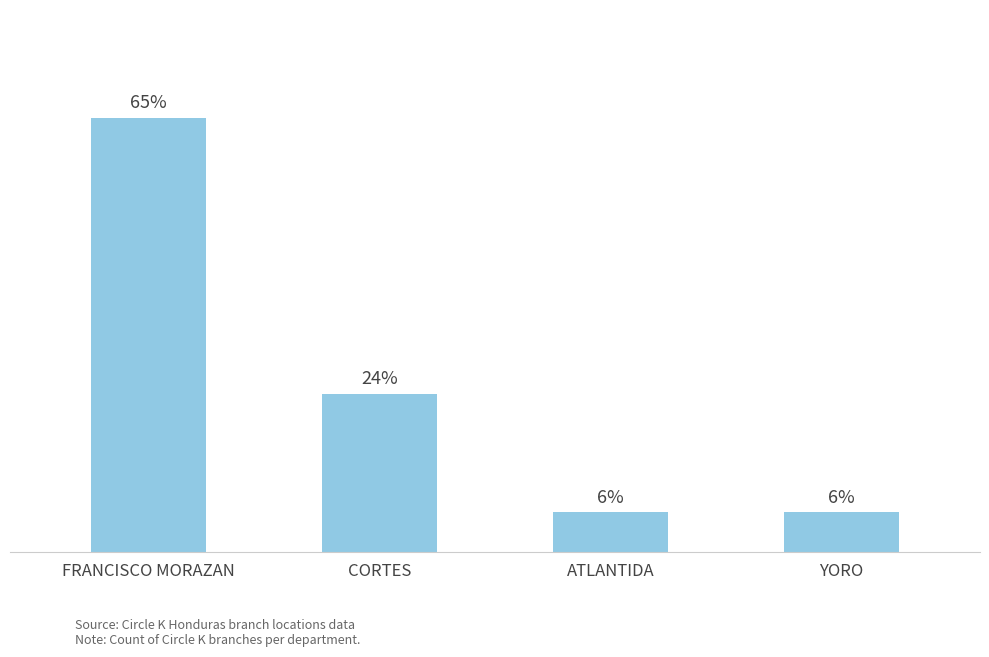

Does the chart contain any negative values?

No